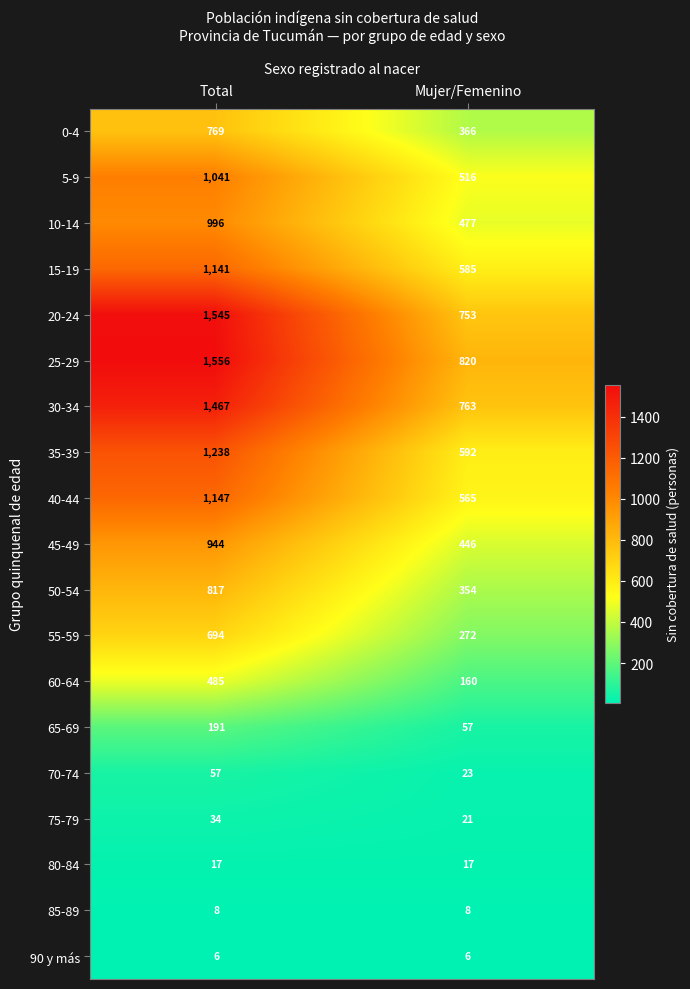

What value does the 25-29 series have at Total?

1556